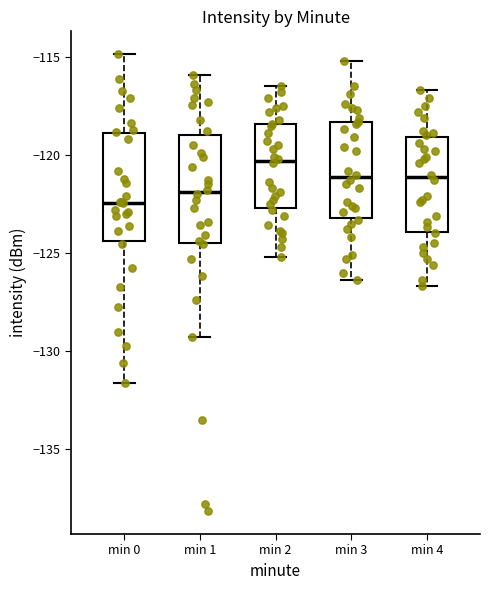

Reading left to right, read every box against the y-axis: the position of its median line, the range the box covers, and the ends of its whiskers. The values are not printed on the chart, so give them approximately, as read against the axis.

min 0: median -122.5, box -124.5 to -119.0, whiskers -131.5 to -115.0
min 1: median -122.0, box -124.5 to -119.0, whiskers -129.5 to -116.0
min 2: median -120.5, box -122.5 to -118.5, whiskers -125.0 to -116.5
min 3: median -121.0, box -123.0 to -118.5, whiskers -126.5 to -115.0
min 4: median -121.0, box -124.0 to -119.0, whiskers -126.5 to -116.5